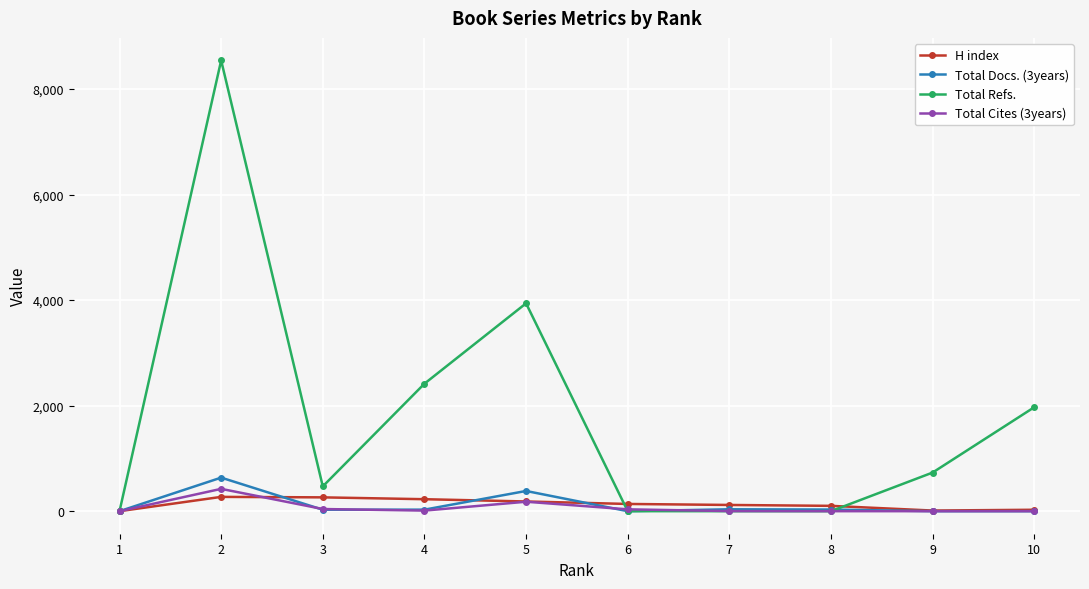

What is the greatest value displayed?

8542